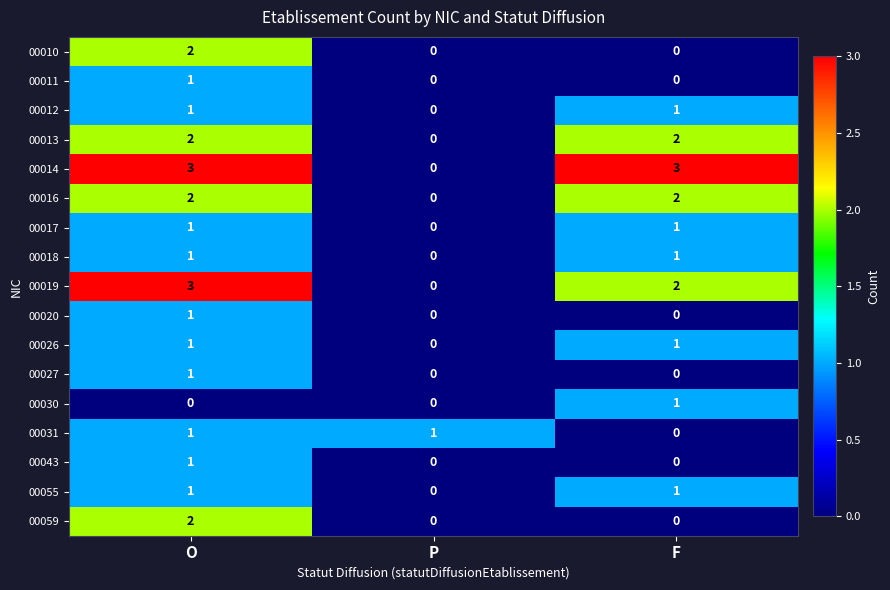

How many data points does each series have?

3